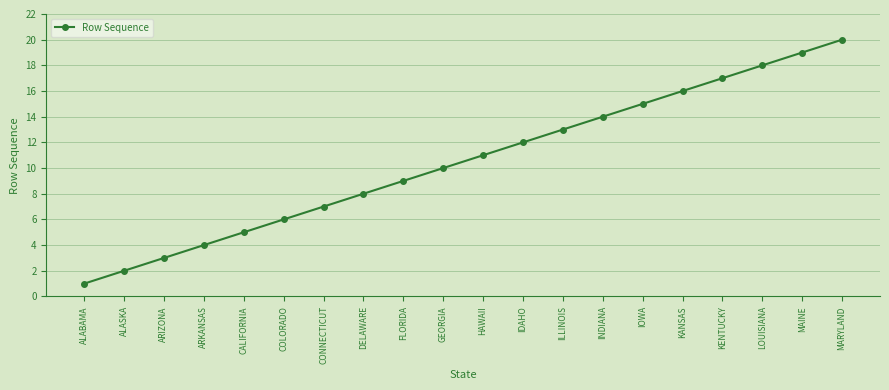

List the labels in order of value, largest first.

MARYLAND, MAINE, LOUISIANA, KENTUCKY, KANSAS, IOWA, INDIANA, ILLINOIS, IDAHO, HAWAII, GEORGIA, FLORIDA, DELAWARE, CONNECTICUT, COLORADO, CALIFORNIA, ARKANSAS, ARIZONA, ALASKA, ALABAMA